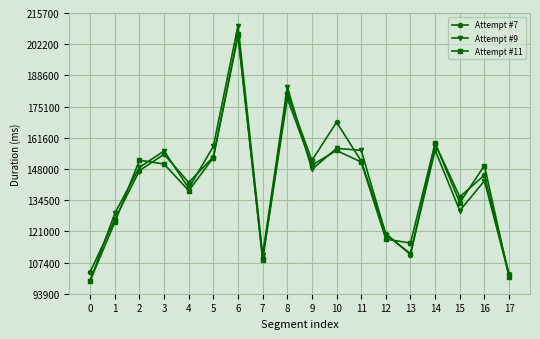

Where do Attempt #7 and Attempt #9 first cross each other?

0 and 1